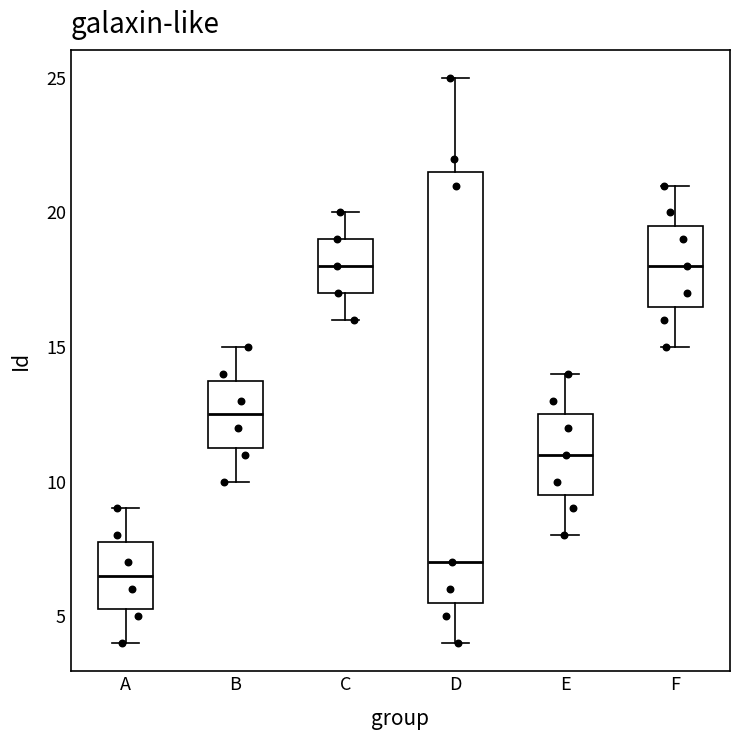

Reading left to right, read every box against the y-axis: the position of its median line, the range the box covers, and the ends of its whiskers. The values are not printed on the chart, so give them approximately, as read against the axis.

A: median 6.5, box 5.5 to 8.0, whiskers 4.0 to 9.0
B: median 12.5, box 11.5 to 14.0, whiskers 10.0 to 15.0
C: median 18.0, box 17.0 to 19.0, whiskers 16.0 to 20.0
D: median 7.0, box 5.5 to 21.5, whiskers 4.0 to 25.0
E: median 11.0, box 9.5 to 12.5, whiskers 8.0 to 14.0
F: median 18.0, box 16.5 to 19.5, whiskers 15.0 to 21.0